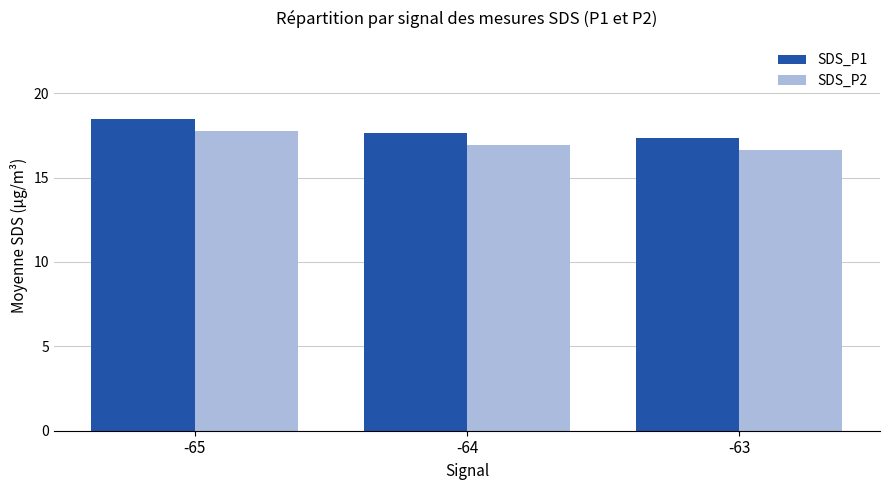

Which series has the widest spread of values?

SDS_P1